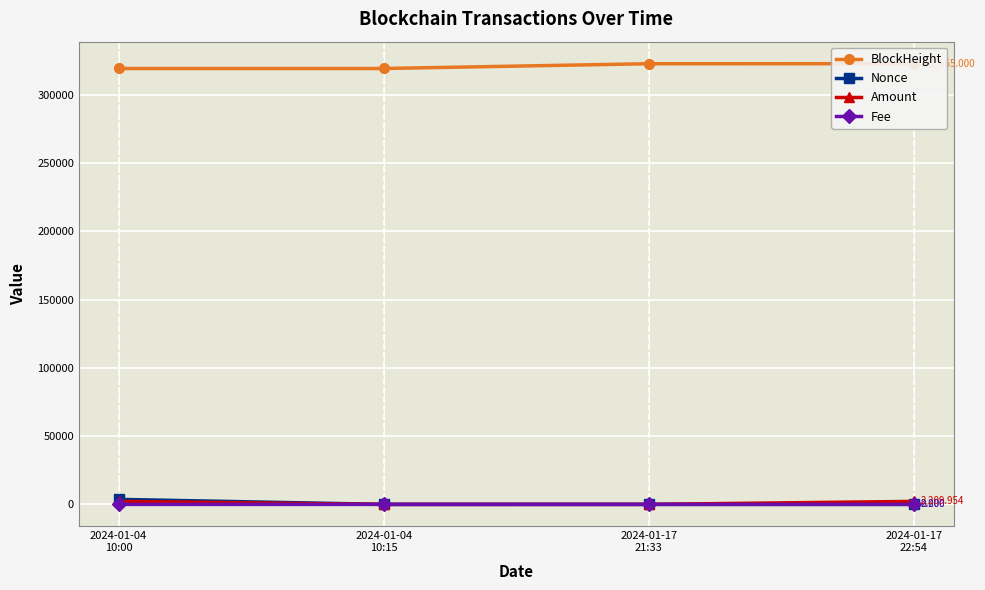

What is the greatest value displayed?

322665.0